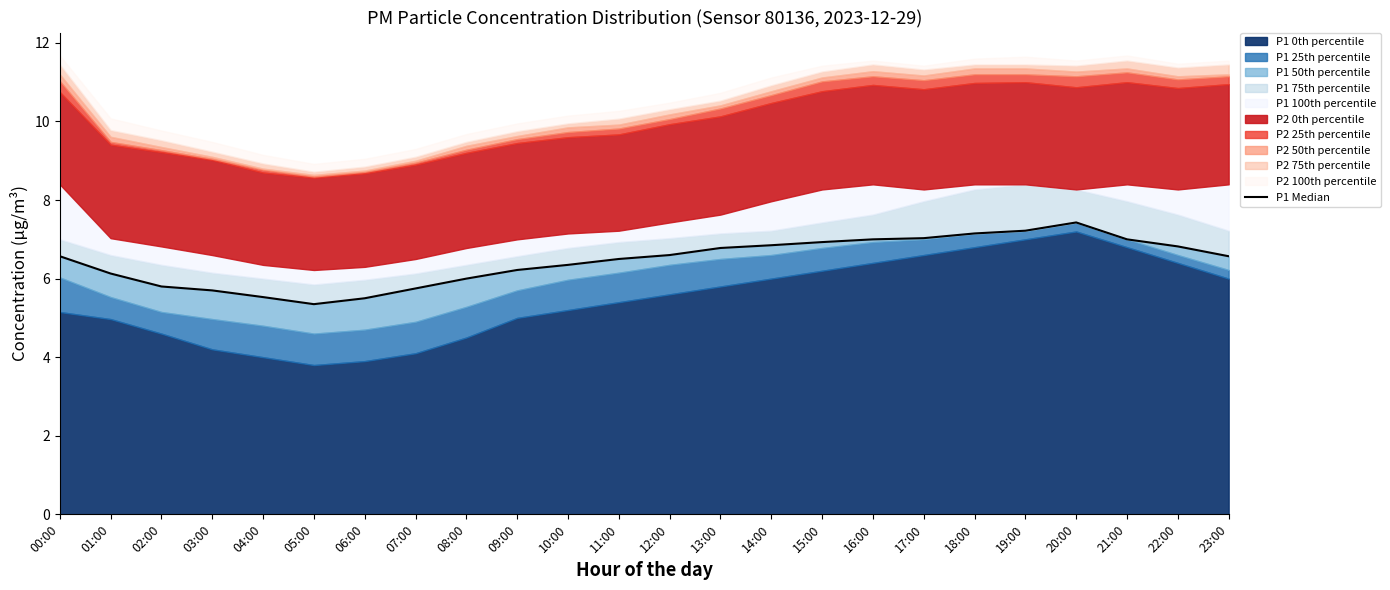

Reading left to right, transcribe all the data shown in this chart.

00:00=6.6	01:00=6.1	02:00=5.8	03:00=5.7	04:00=5.5	05:00=5.3	06:00=5.5	07:00=5.8	08:00=6.0	09:00=6.2	10:00=6.3	11:00=6.5	12:00=6.6	13:00=6.8	14:00=6.8	15:00=6.9	16:00=7.0	17:00=7.0	18:00=7.2	19:00=7.2	20:00=7.4	21:00=7.0	22:00=6.8	23:00=6.6